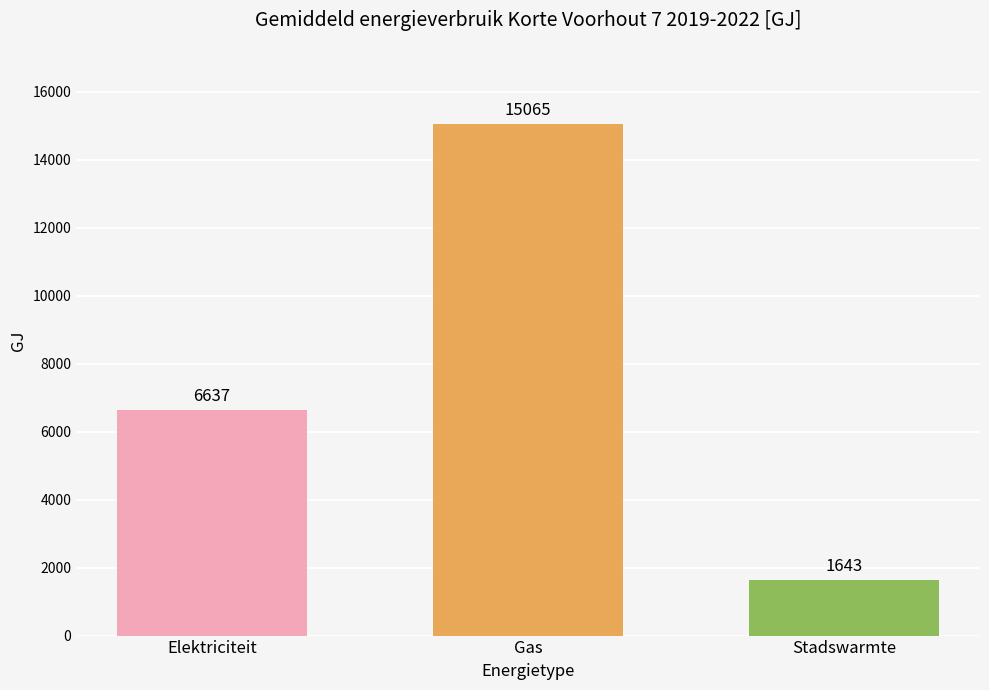

What is the label of the 3rd bar from the left?

Stadswarmte